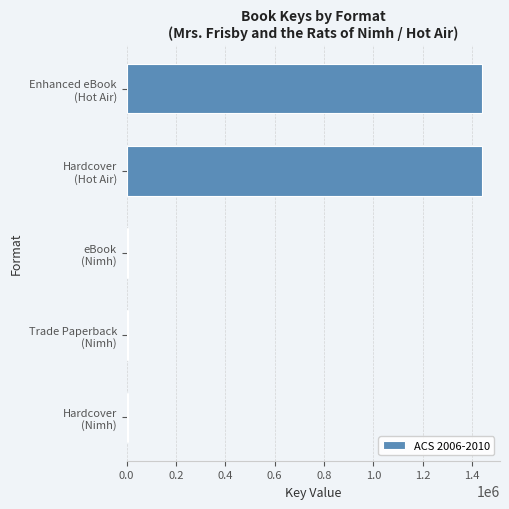

What is the average value?

580258